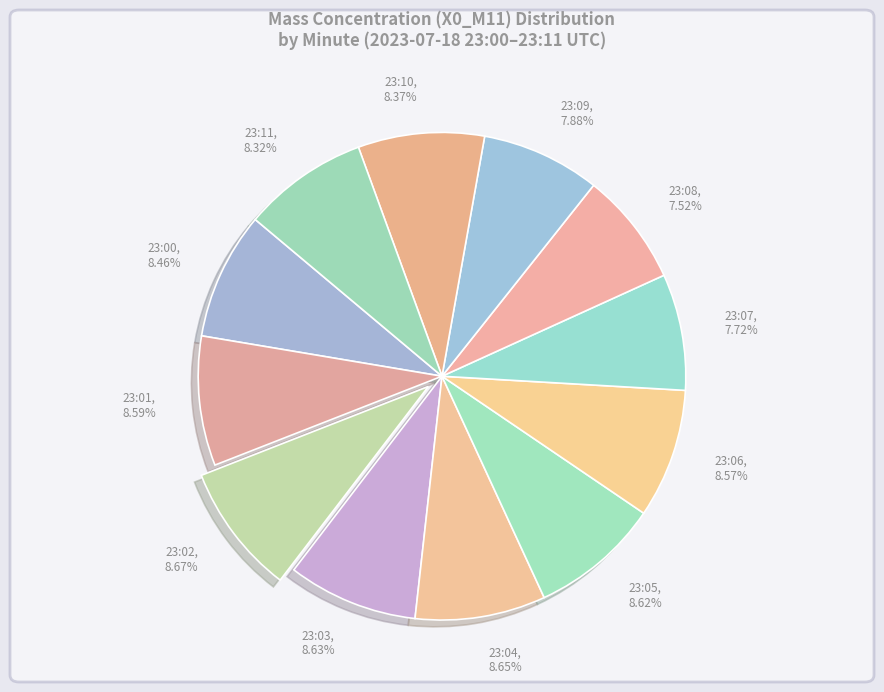

How many slices are in this pie chart?

12